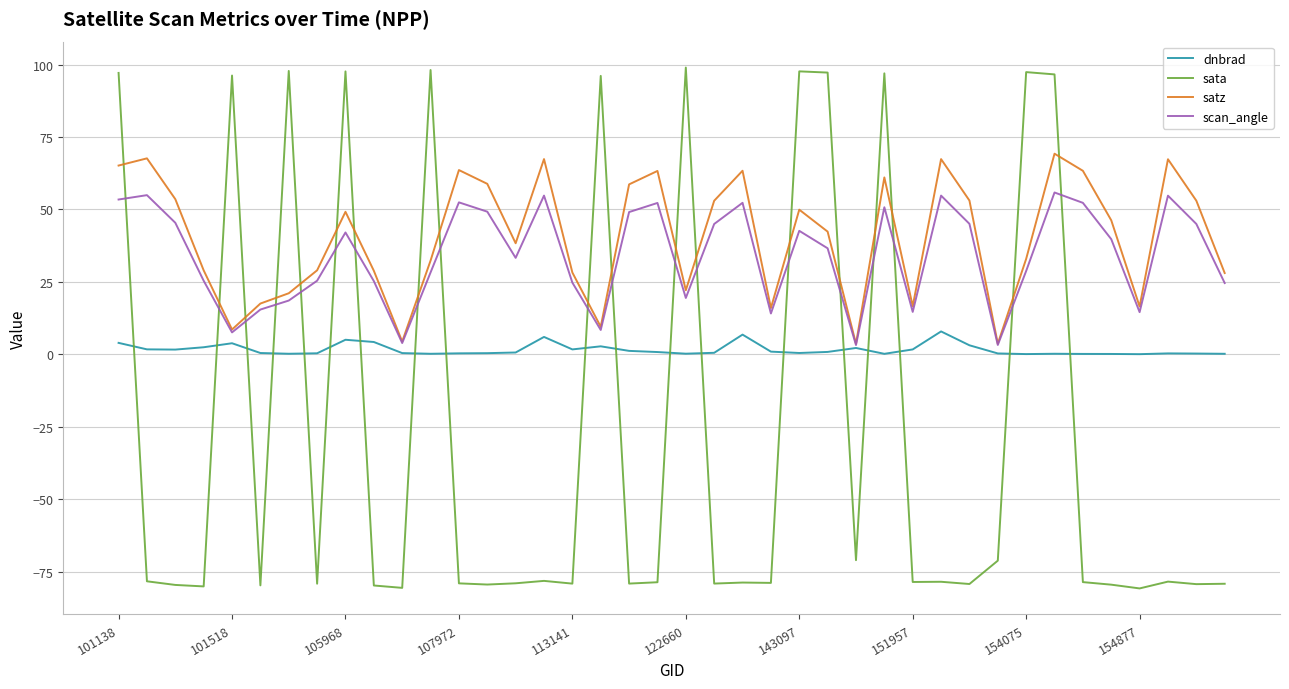

What is the smallest value displayed?

-80.7